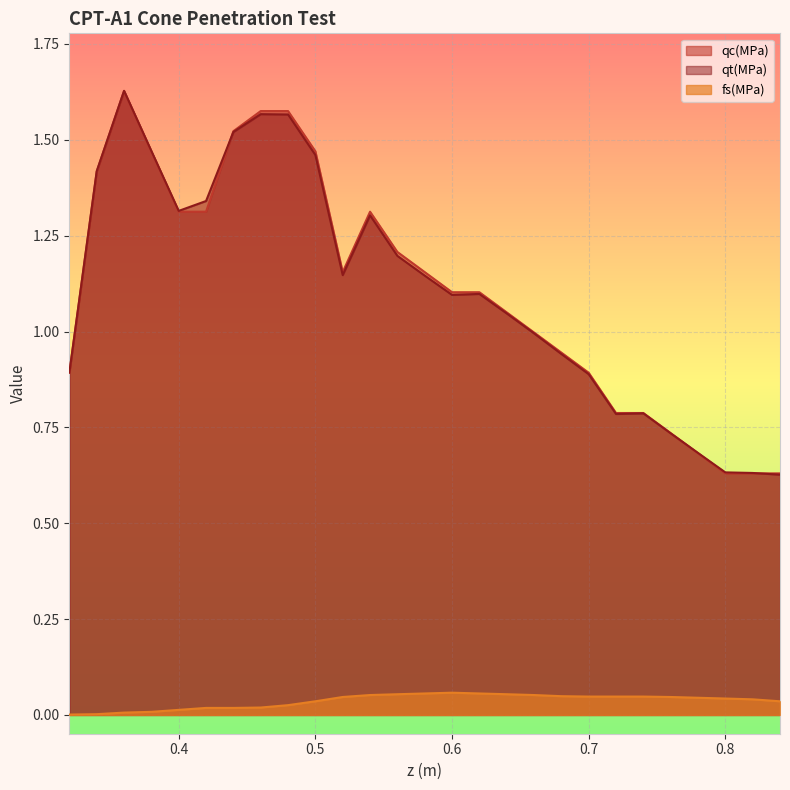

Which series changed the most between 0.56 and 0.76?

qc(MPa)